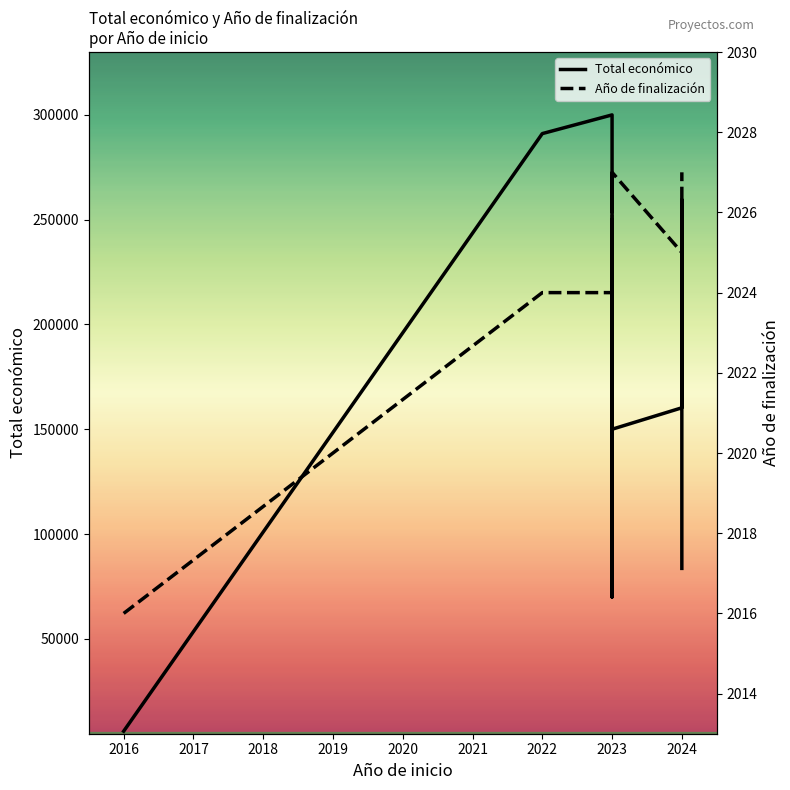

At how many categories does at least one series exceed 54045?

15